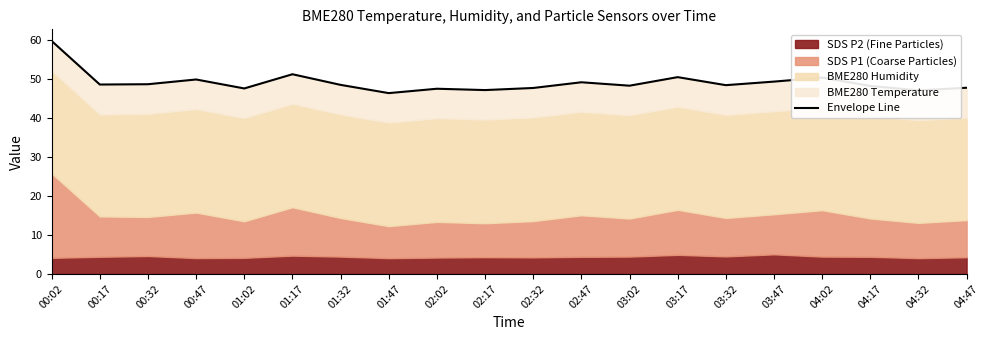

How many interior local peaks (higher than both neighbors) does the data have?

6